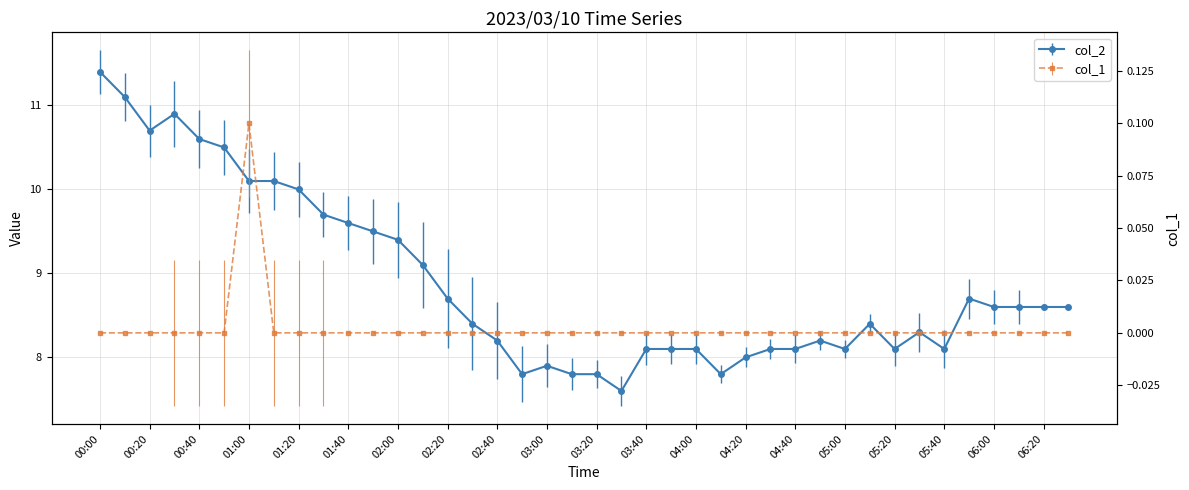

What is the maximum value shown in the chart?

11.4